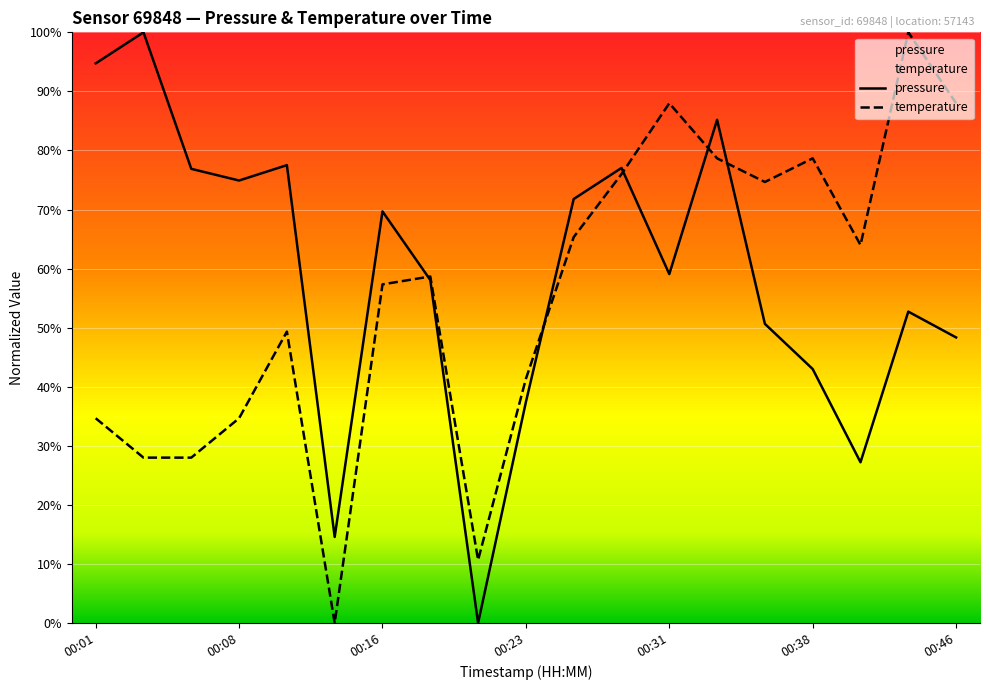

Which series ends up on top after the final intersection of pressure and temperature?

temperature